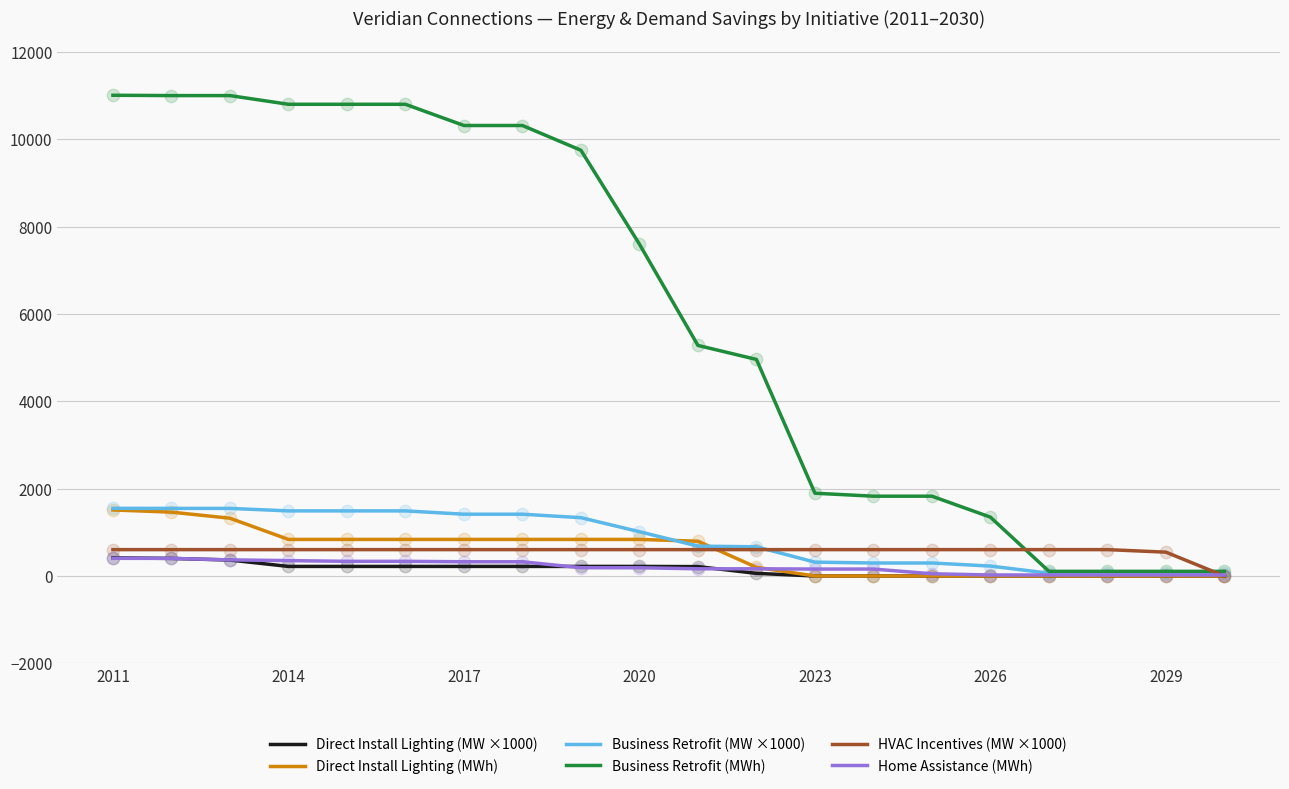

Which series has the widest spread of values?

Business Retrofit (MWh)